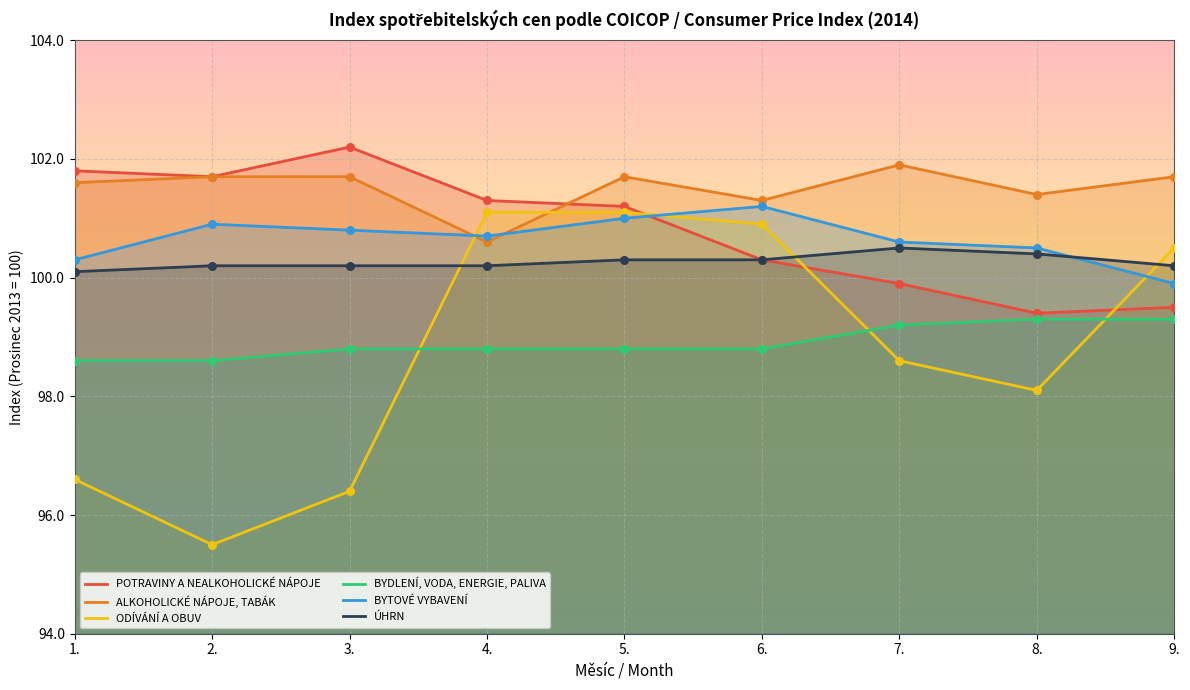

At which category is the sum across all series the highest?

5.